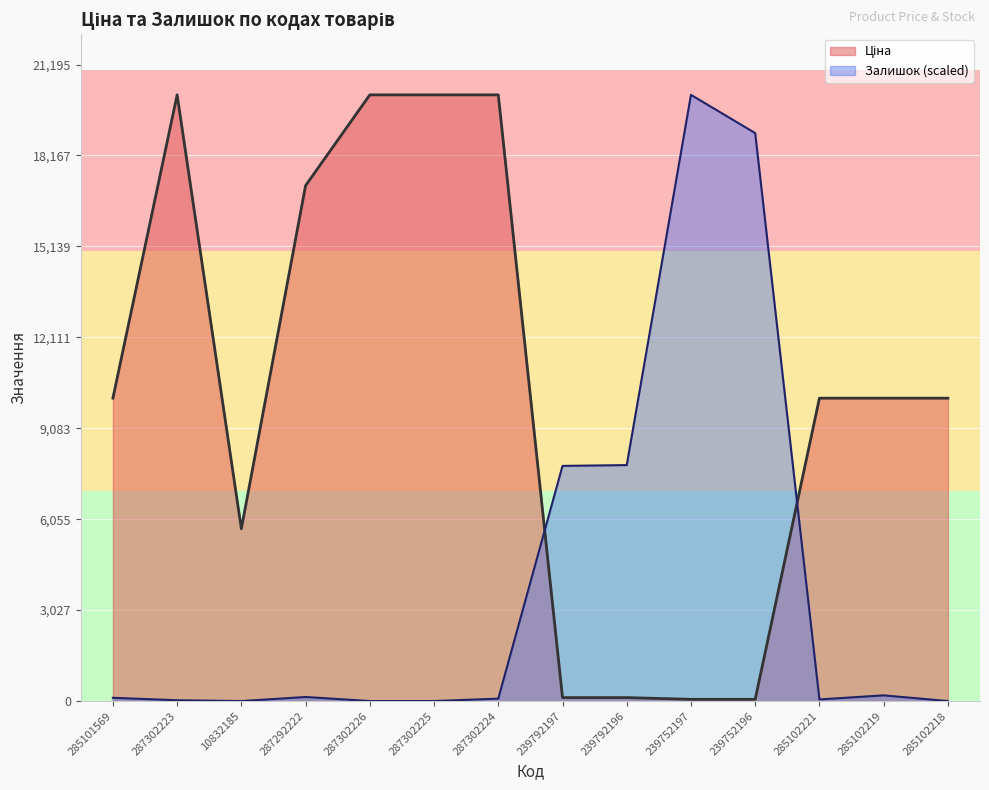

Reading left to right, list all the values displayed in this chart.

Ціна: 285101569=10085.8	287302223=20186.0	10832185=5736.9	287292222=17165.0	287302226=20186.0	287302225=20186.0	287302224=20186.0	239792197=115.4	239792196=115.4	239752197=57.7	239752196=57.7	285102221=10085.8	285102219=10085.8	285102218=10085.8
Залишок: 285101569=108.4	287302223=27.1	10832185=0.0	287292222=135.5	287302226=0.0	287302225=0.0	287302224=81.3	239792197=7830.5	239792196=7857.6	239752197=20186.0	239752196=18912.5	285102221=54.2	285102219=189.7	285102218=0.0